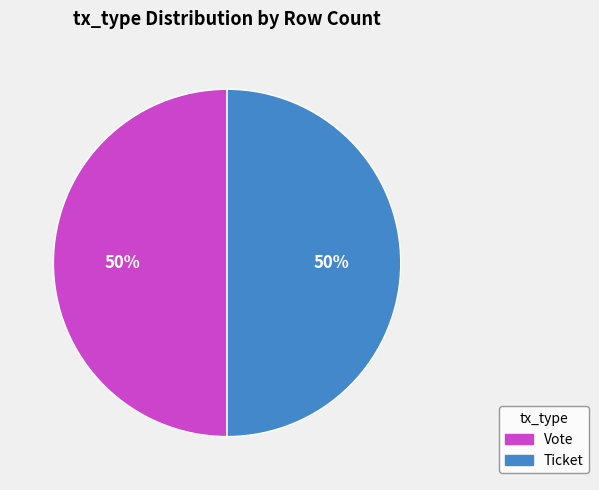

To the nearest percent, what is the average slice percentage?

50%